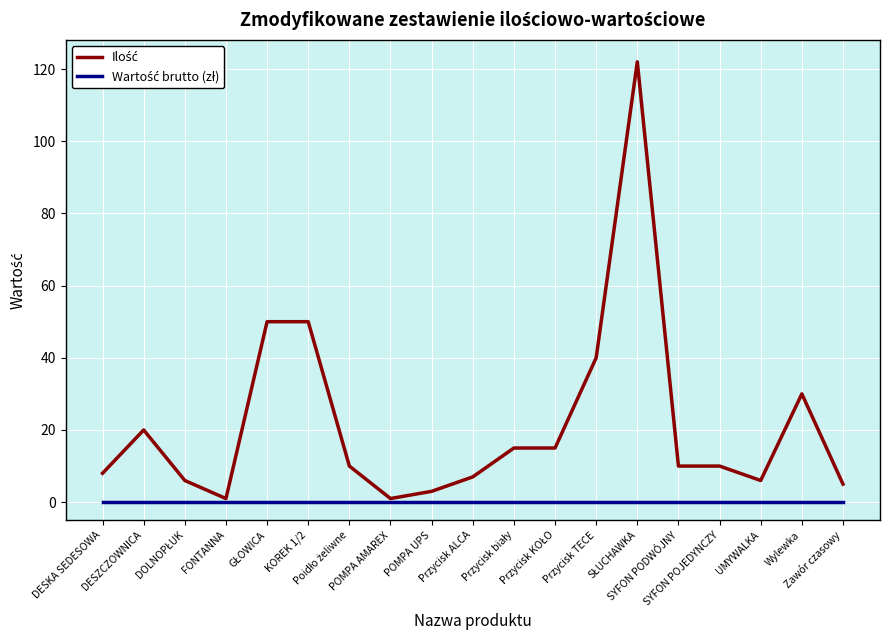

How many lines are shown in the chart?

2